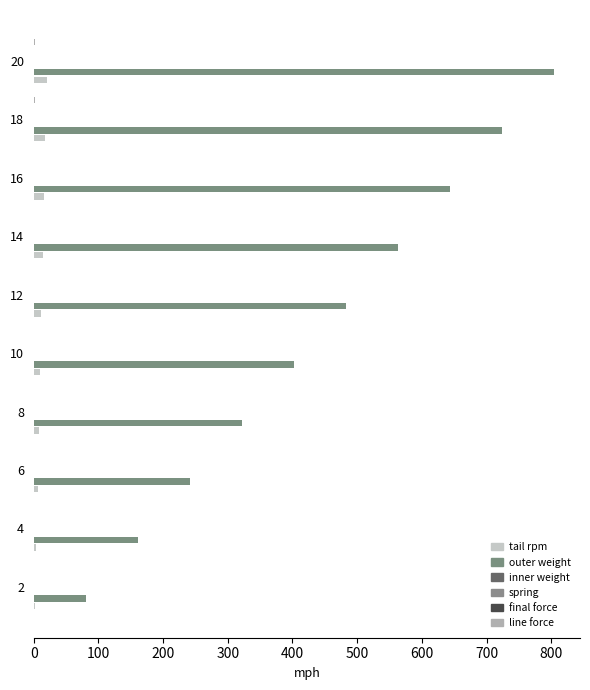

How many data points does each series have?

10